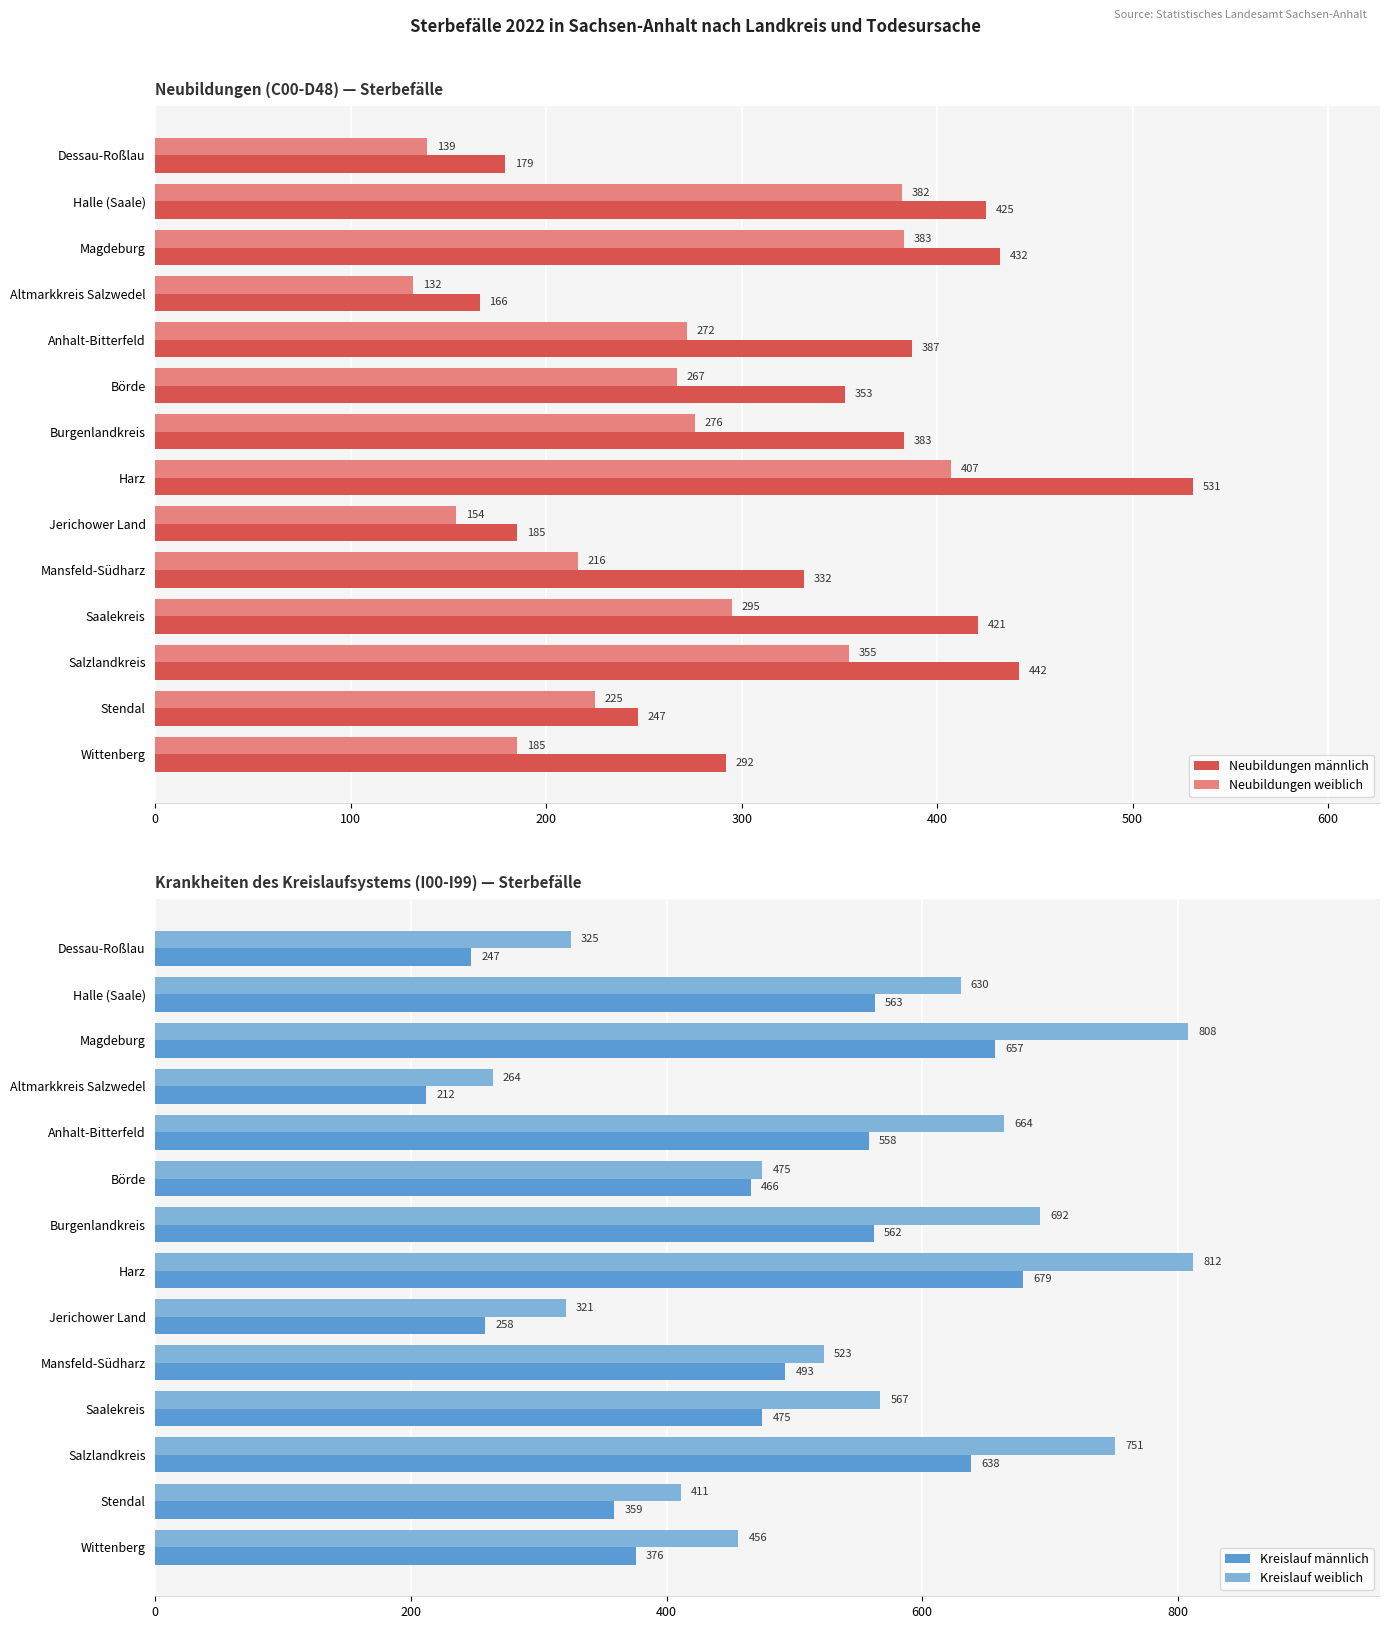

What is the maximum value for Neubildungen männlich?

531